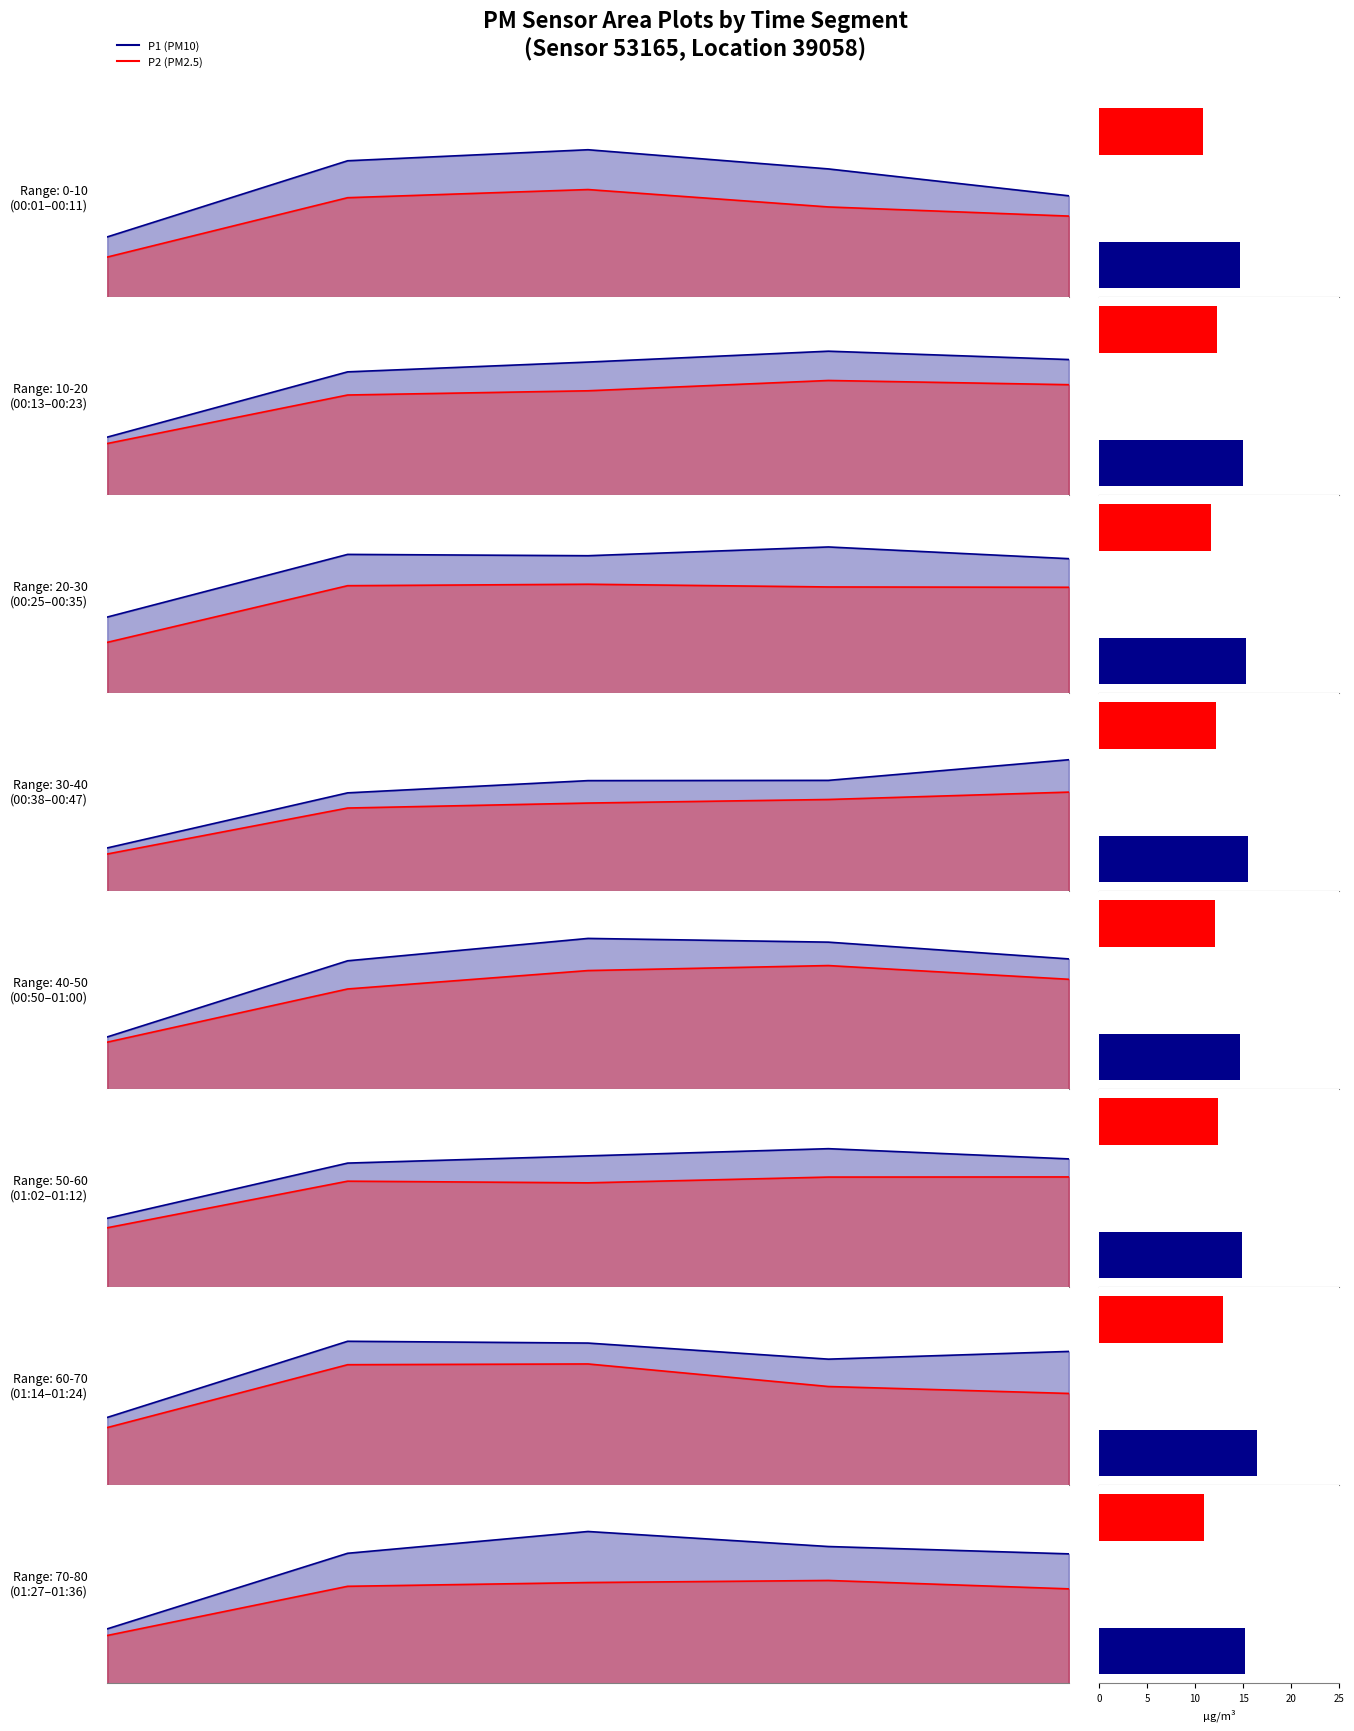

Rank the series by their maximum value, from lowest to highest.

P2 (PM2.5), P1 (PM10)